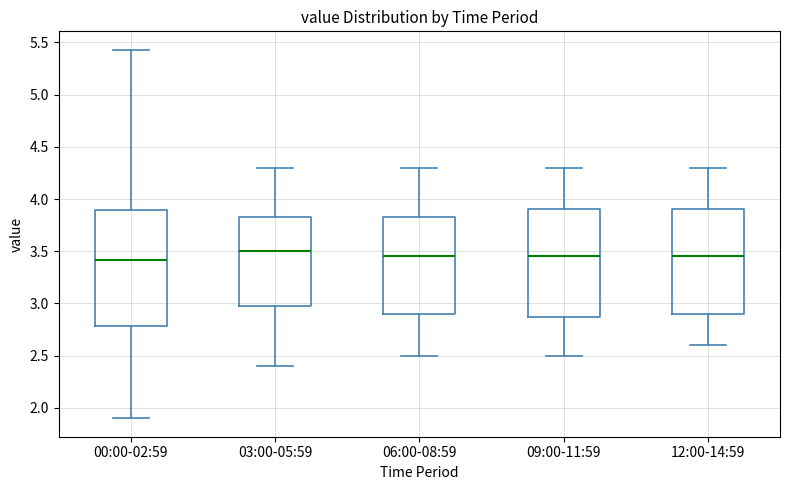

Comparing the boxes themselves (not the whiskers), which one is the tallest?

00:00-02:59